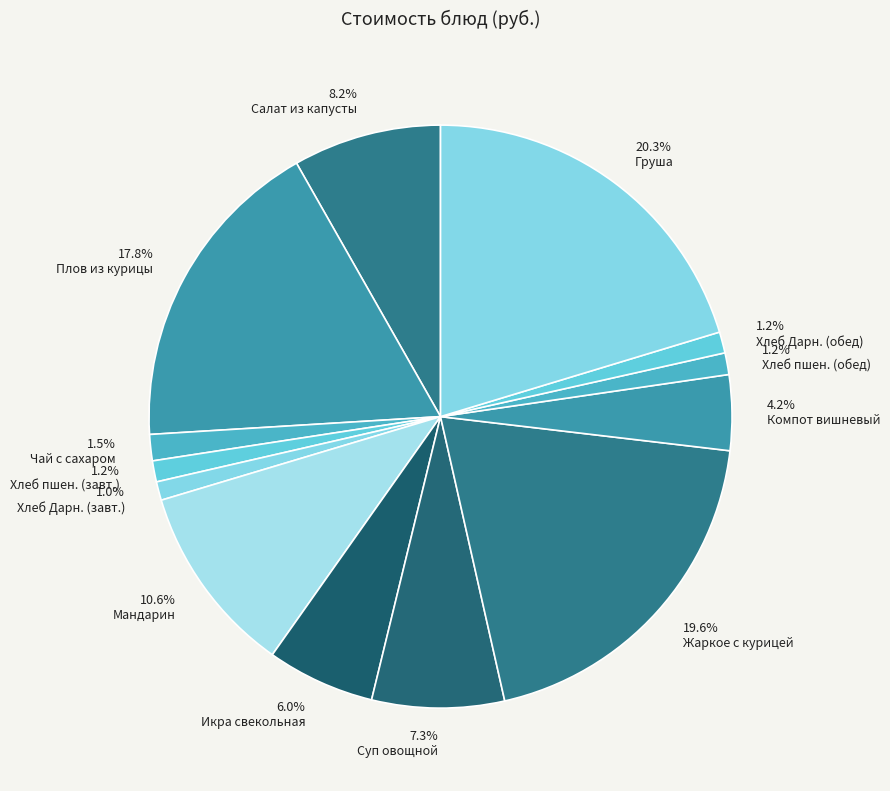

How many segments does this pie chart have?

13